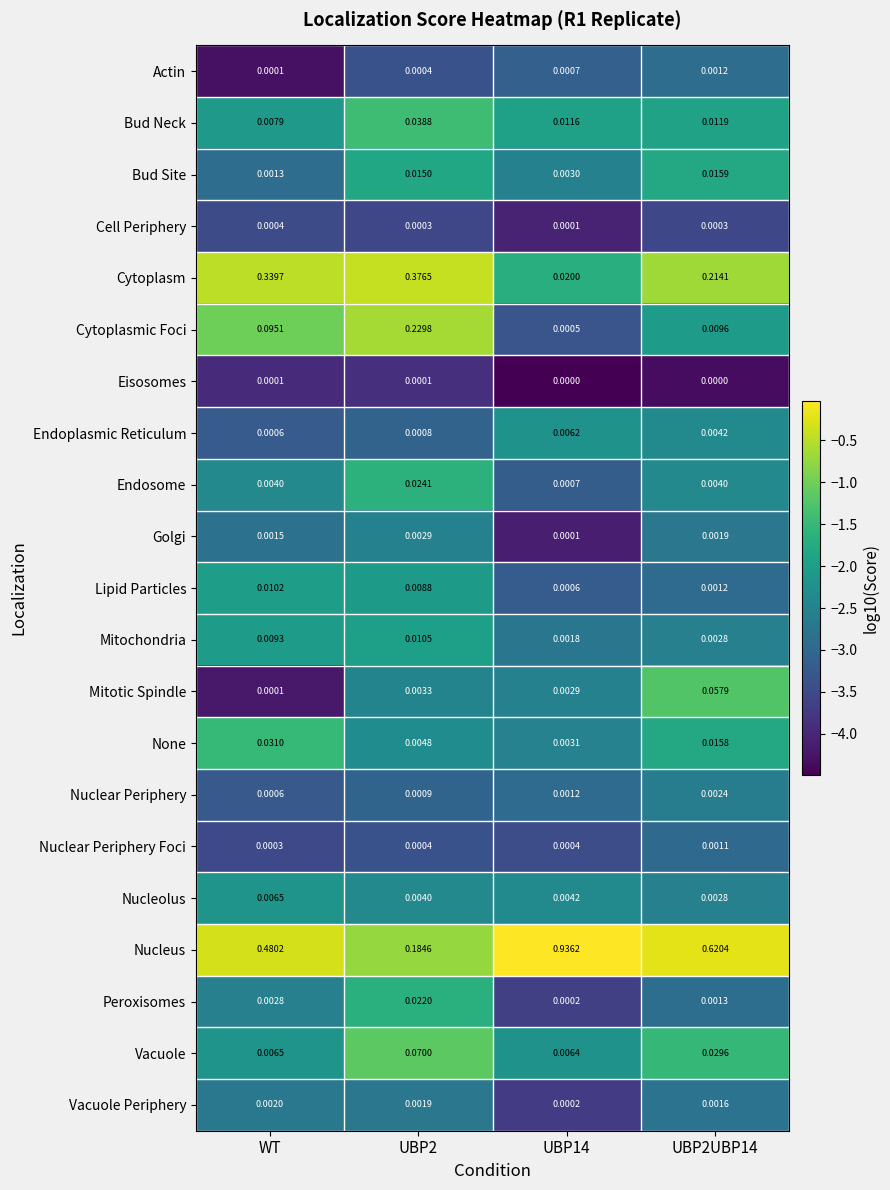

Which series has the largest range (max minus min)?

Nucleus